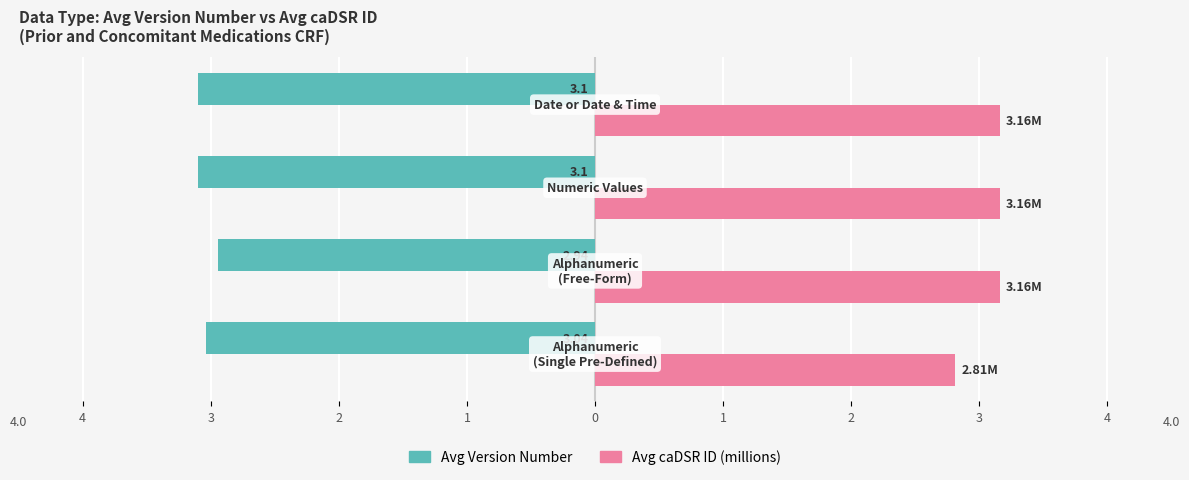

What are all the series names shown in the legend?

Avg Version Number, Avg caDSR ID (millions)